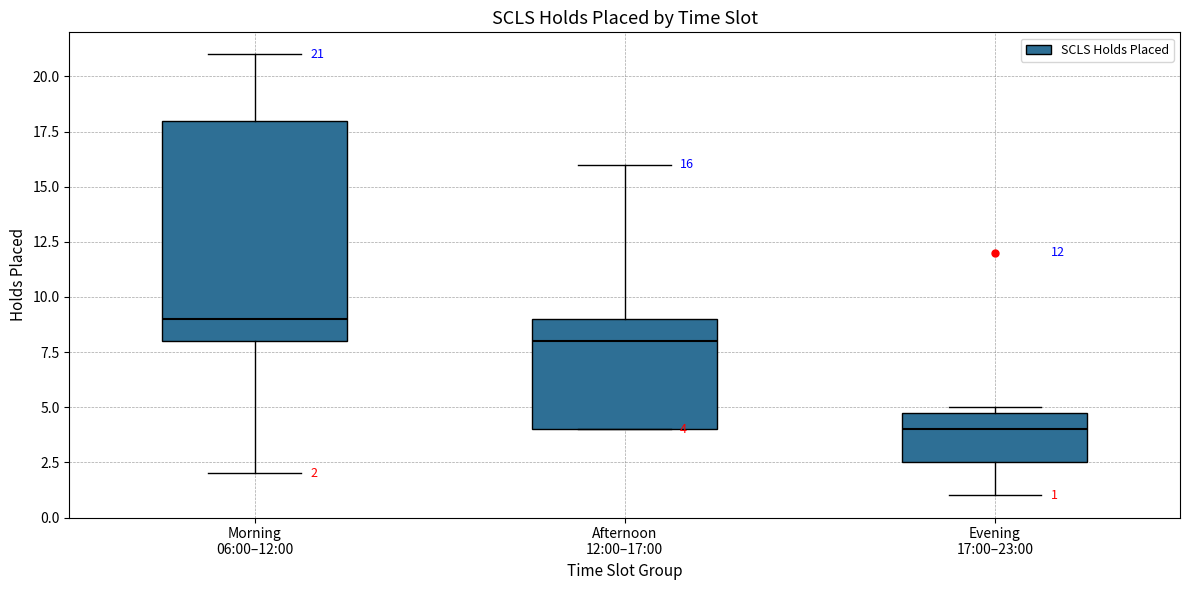

Which box's median line is the lowest?

Evening 17:00–23:00